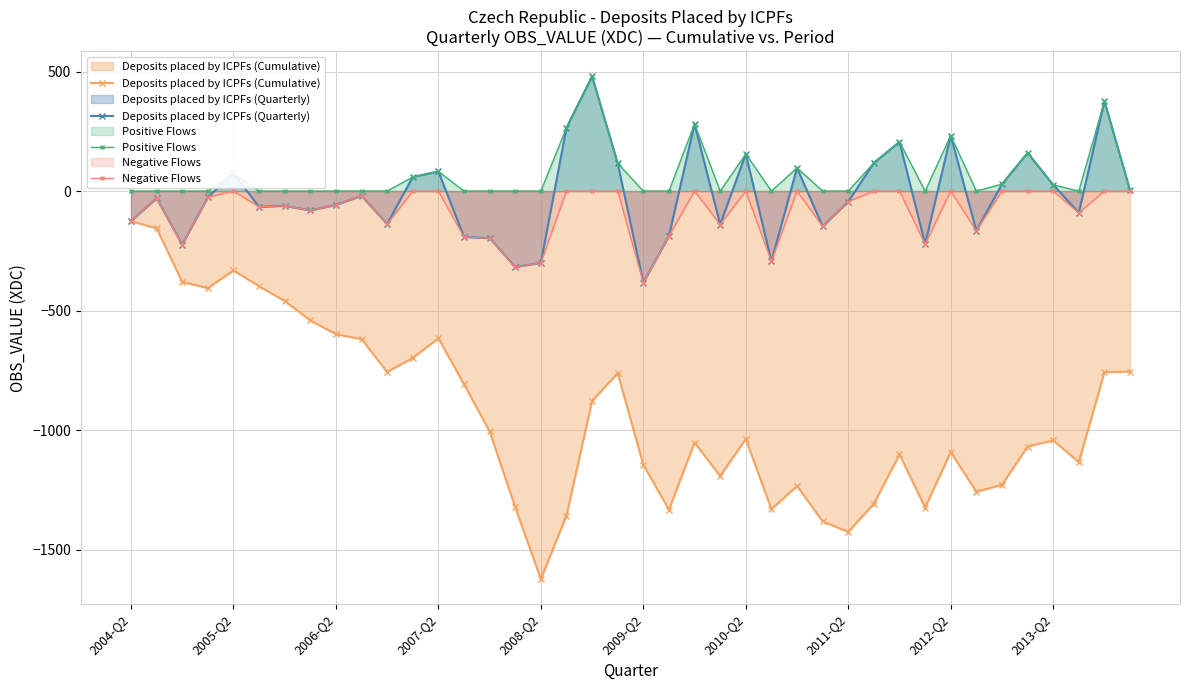

What is the difference between the highest and lowest values at 35?

1229